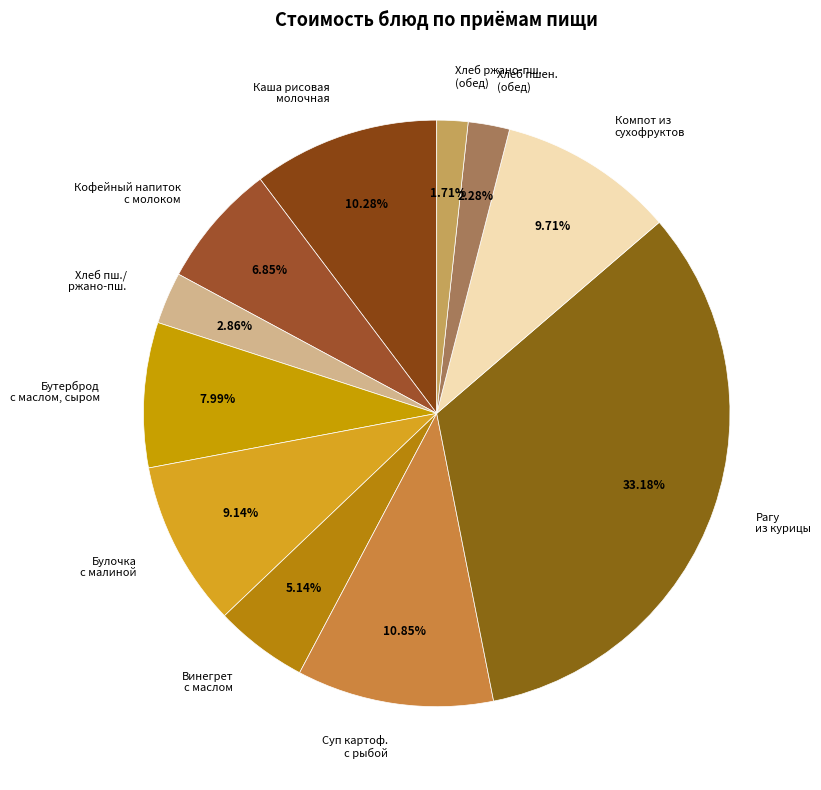

Is the sum of Суп картоф. с рыбой and Бутерброд с маслом, сыром greater than half?

No